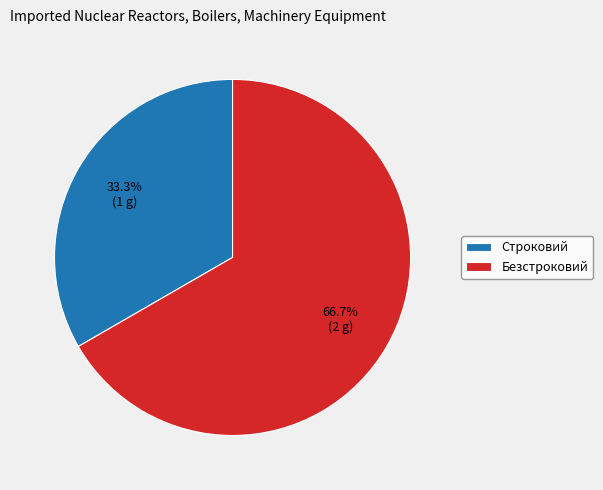

Is the sum of Безстроковий and Строковий greater than half?

Yes